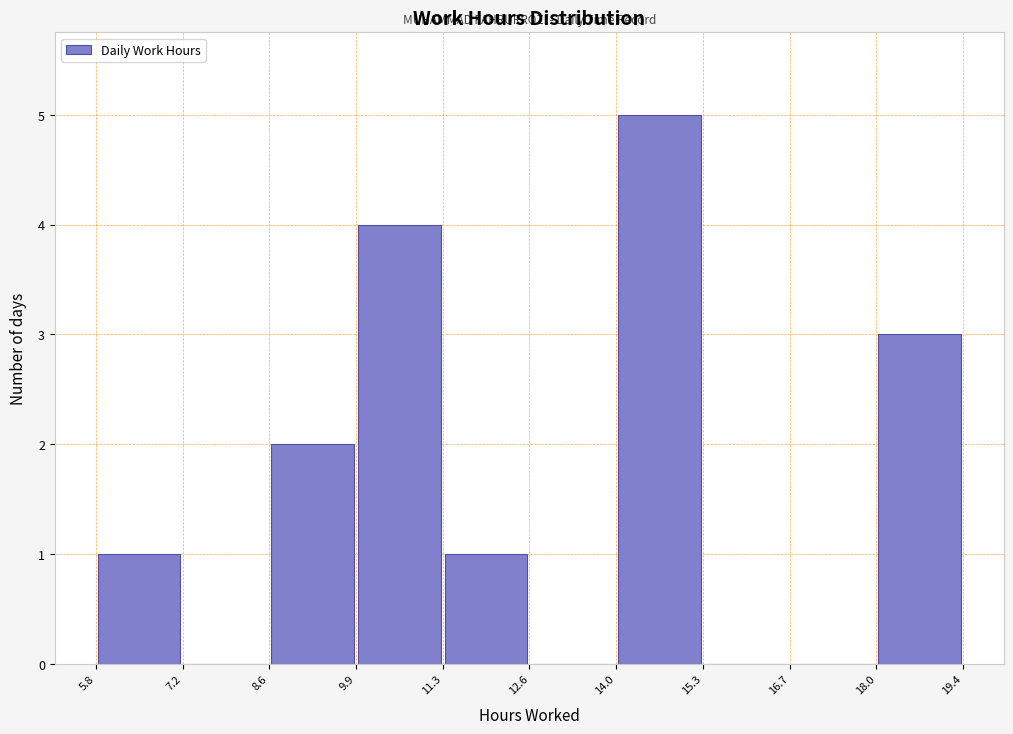

Over which range of the x-axis is the bar tallest?

14.0 to 15.3